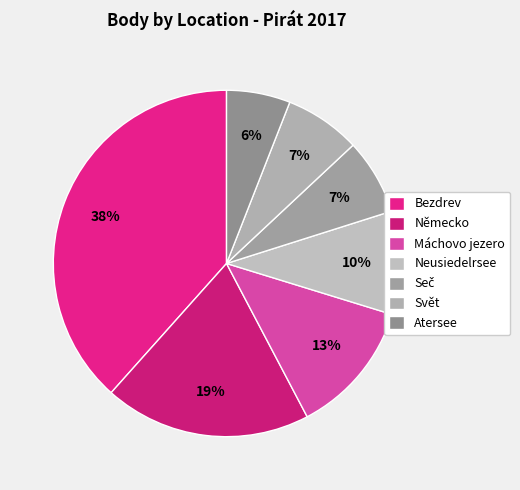

To the nearest percent, what is the combined percentage of Svět and Bezdrev?

45%